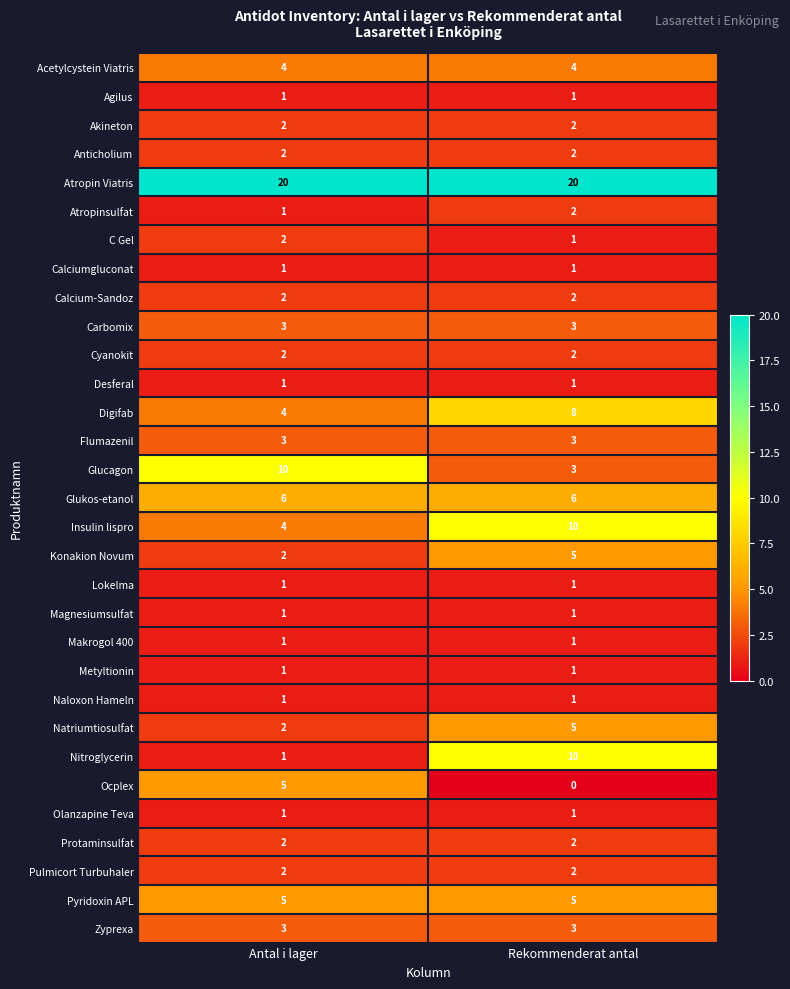

At which category is the sum across all series the highest?

Rekommenderat antal